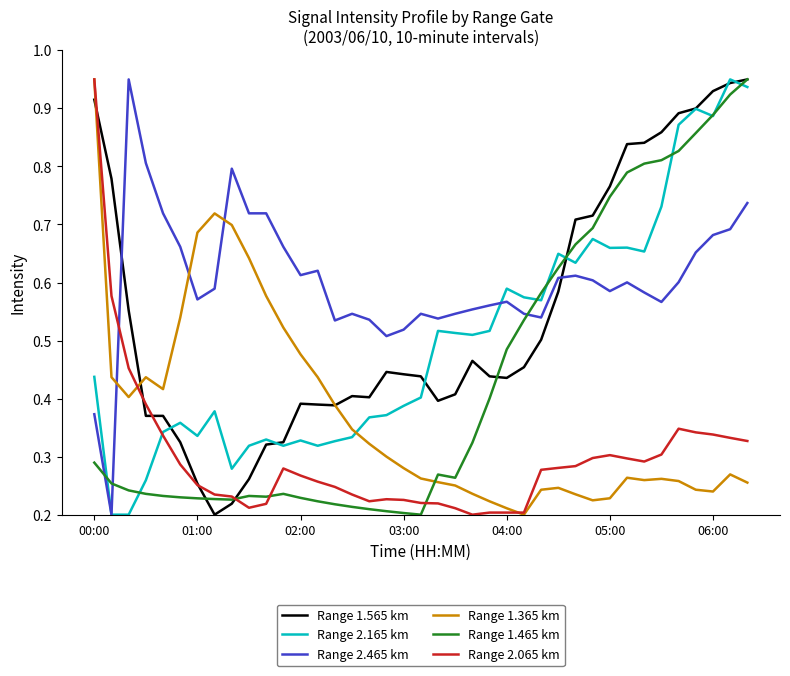

How many intersections are there between Range 1.465 km and Range 1.365 km?

1